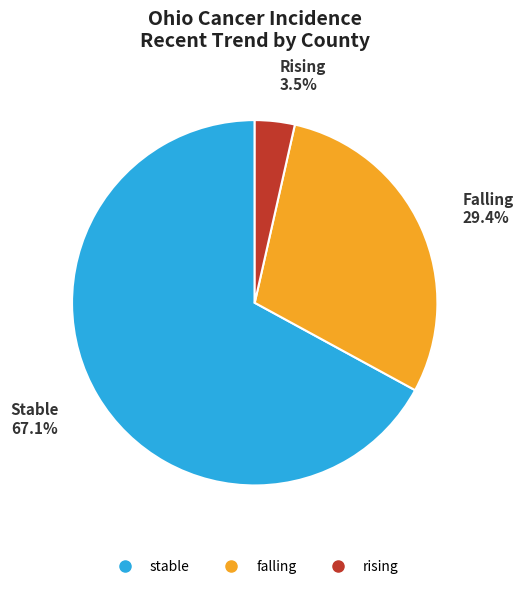

How many segments does this pie chart have?

3